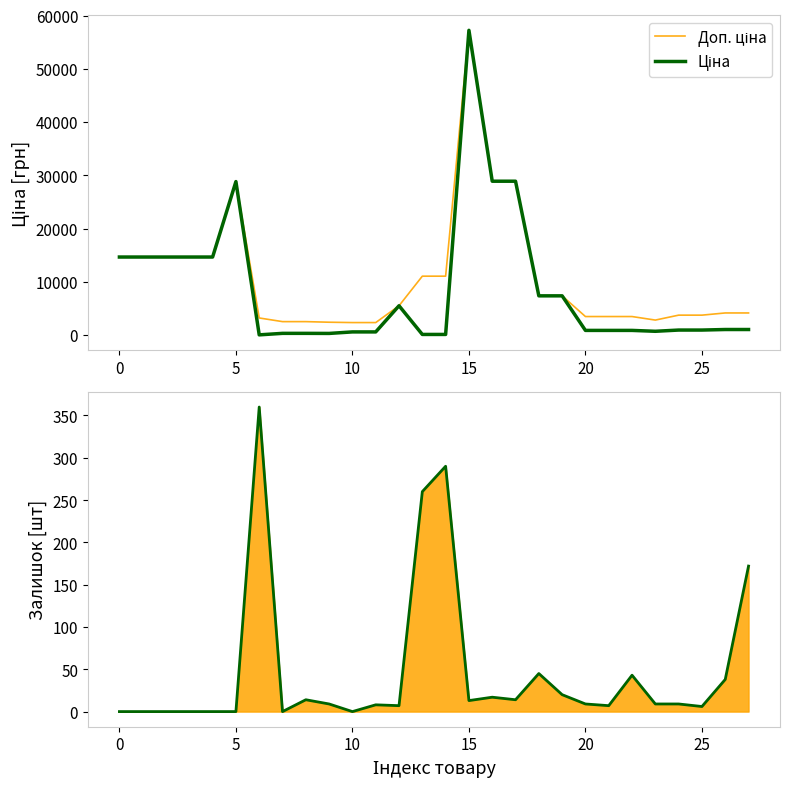

Which series changed the most between 11 and 20?

Доп. ціна